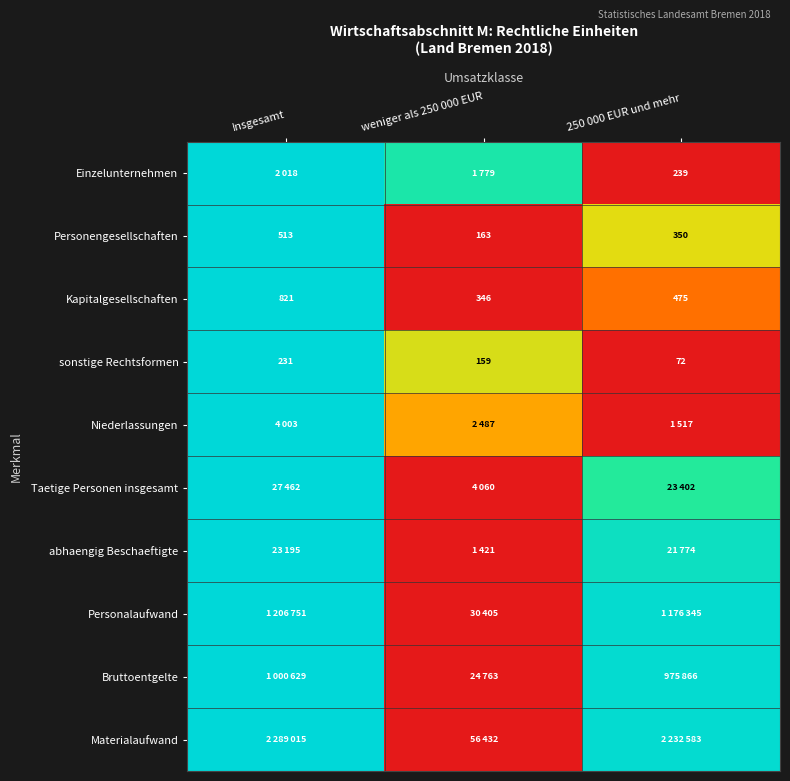

Which has a higher value, weniger als 250 000 EUR or 250 000 EUR und mehr?

weniger als 250 000 EUR